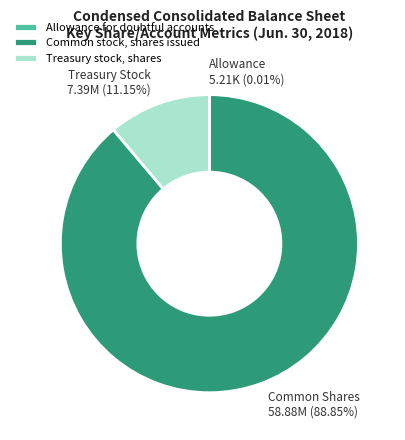

Which slice is the largest?

Common stock, shares issued